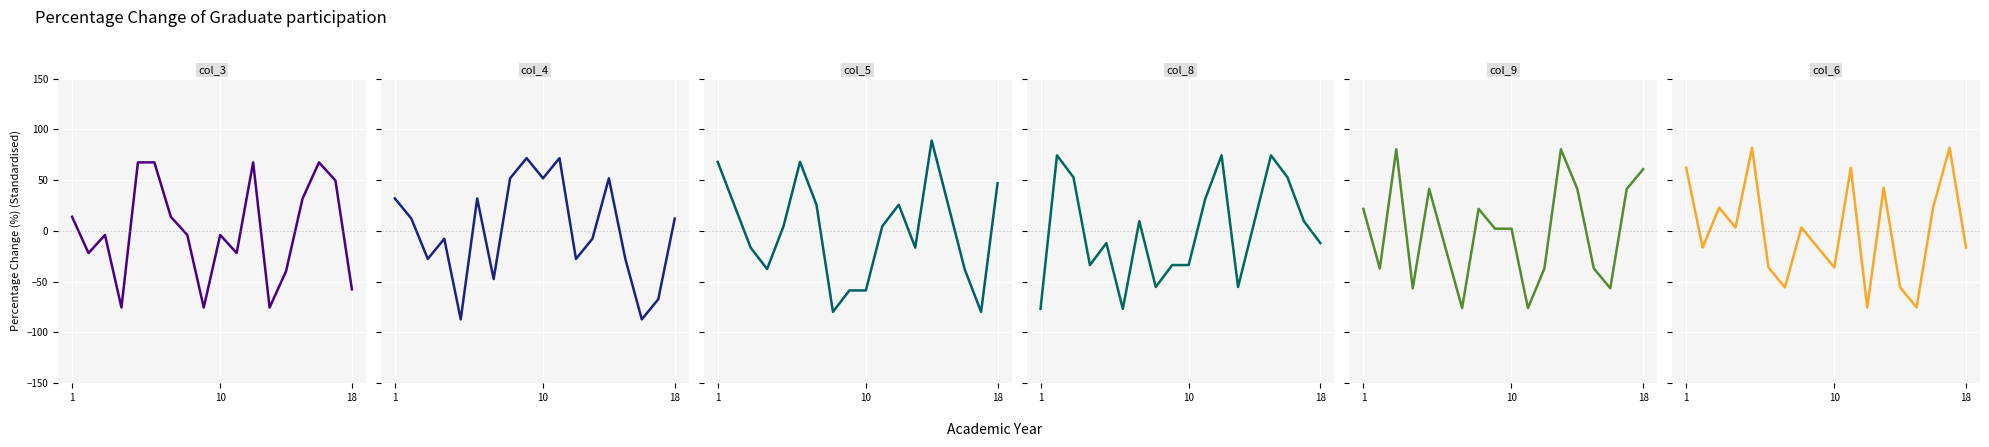

The value of col_6 at 11 is -121.5. True or false?

False